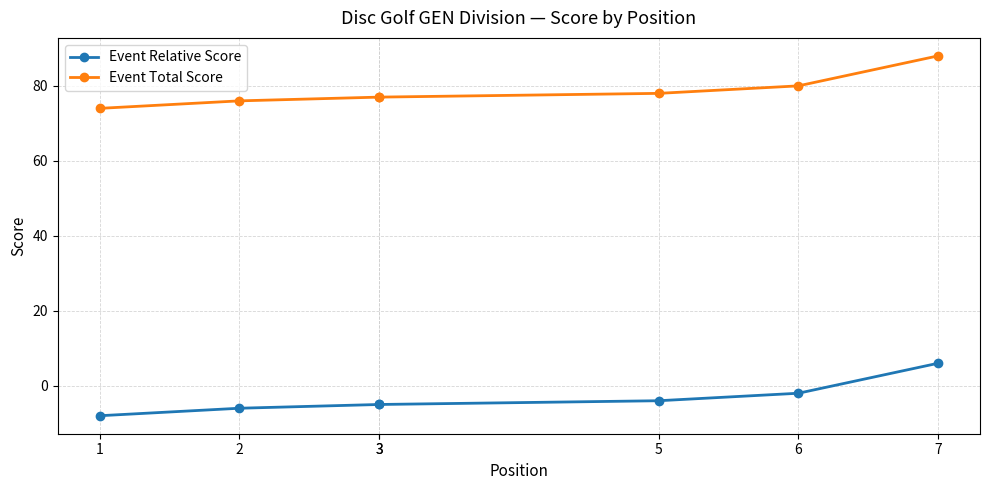

The Event Relative Score series shows -2 at 2. True or false?

False